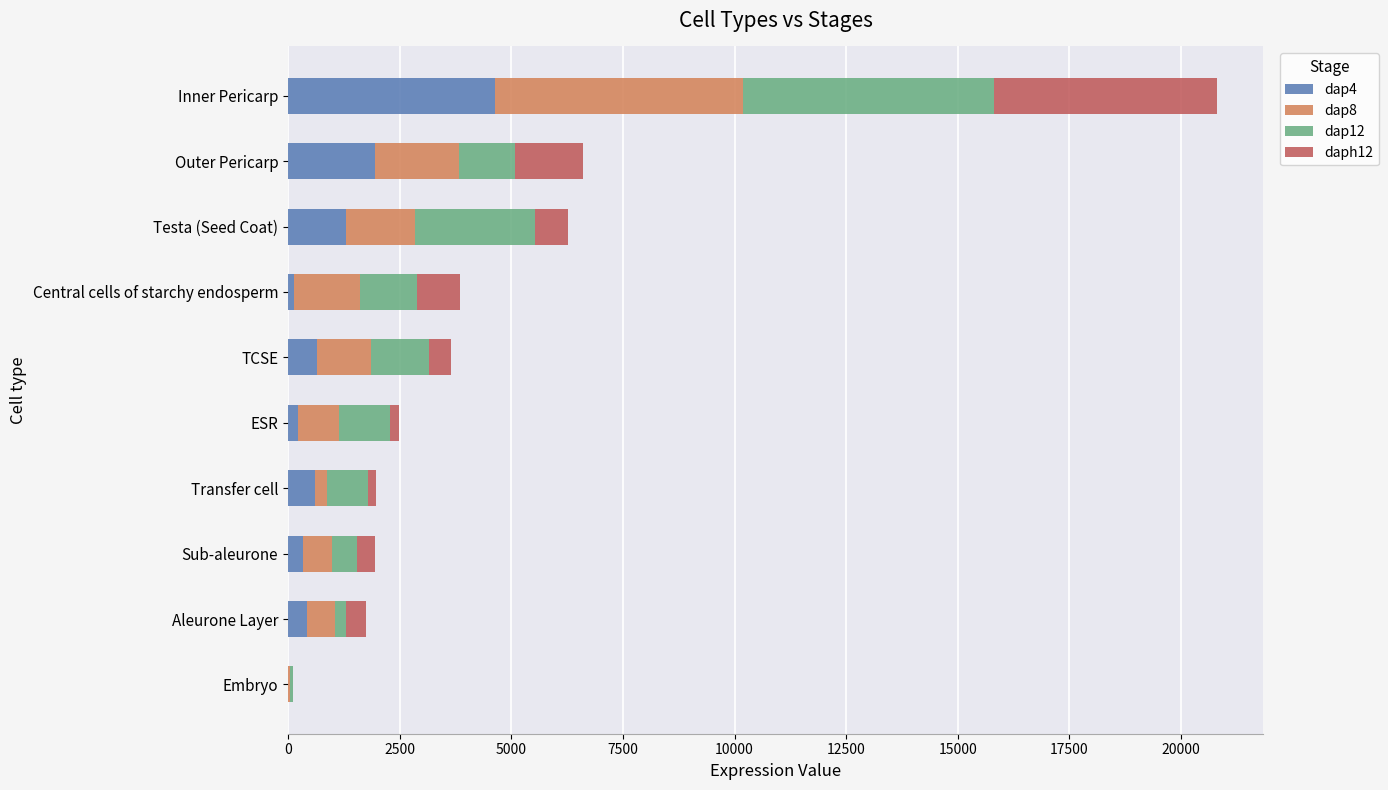

List the series in order of their peak value, highest first.

dap12, dap8, daph12, dap4